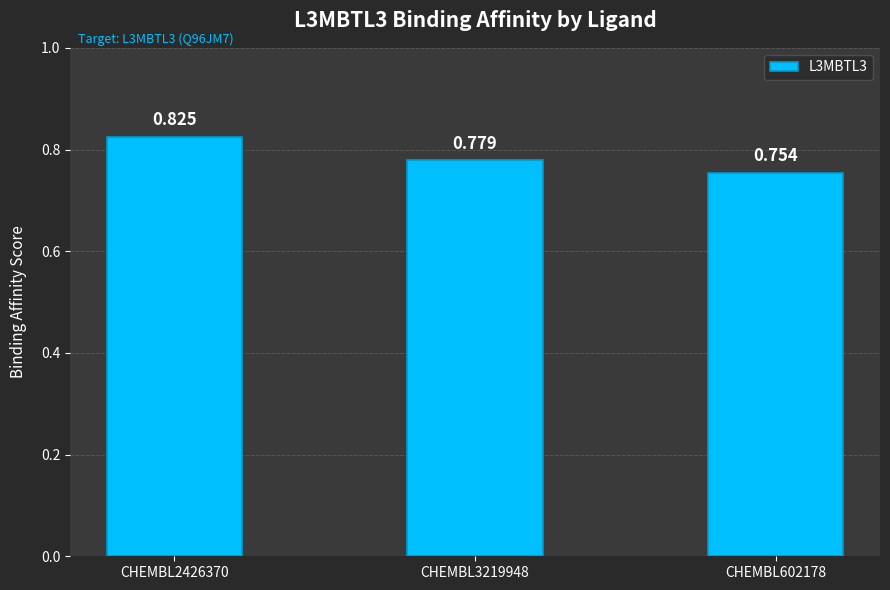

Rank the categories by value from lowest to highest.

CHEMBL602178, CHEMBL3219948, CHEMBL2426370